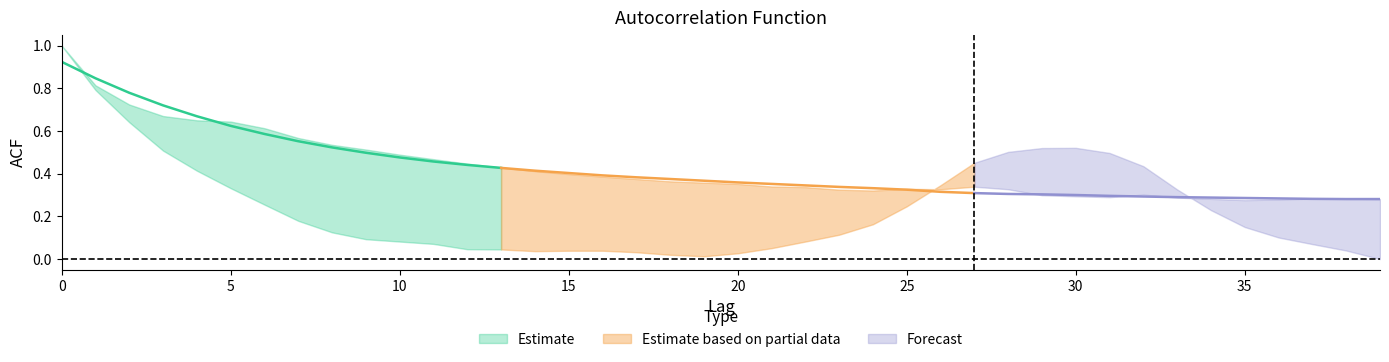

Reading left to right, extract all data points from this chart.

acf_shown: 1.0	0.8	0.7	0.7	0.7	0.6	0.6	0.6	0.5	0.5	0.5	0.5	0.4	0.4	0.4	0.4	0.4	0.4	0.4	0.4	0.4	0.3	0.3	0.3	0.3	0.3	0.3	0.3	0.3	0.3	0.3	0.3	0.3	0.3	0.3	0.3	0.3	0.3	0.3	0.3
acf_shown_smooth: 0.9	0.8	0.8	0.7	0.7	0.6	0.6	0.6	0.5	0.5	0.5	0.5	0.4	0.4	0.4	0.4	0.4	0.4	0.4	0.4	0.4	0.4	0.3	0.3	0.3	0.3	0.3	0.3	0.3	0.3	0.3	0.3	0.3	0.3	0.3	0.3	0.3	0.3	0.3	0.3
acf_li: 1.0	0.8	0.6	0.5	0.4	0.3	0.3	0.2	0.1	0.1	0.1	0.1	0.0	0.0	0.0	0.0	0.0	0.0	0.0	0.0	0.0	0.1	0.1	0.1	0.2	0.2	0.3	0.5	0.5	0.5	0.5	0.5	0.4	0.3	0.2	0.1	0.1	0.1	0.0	0.0